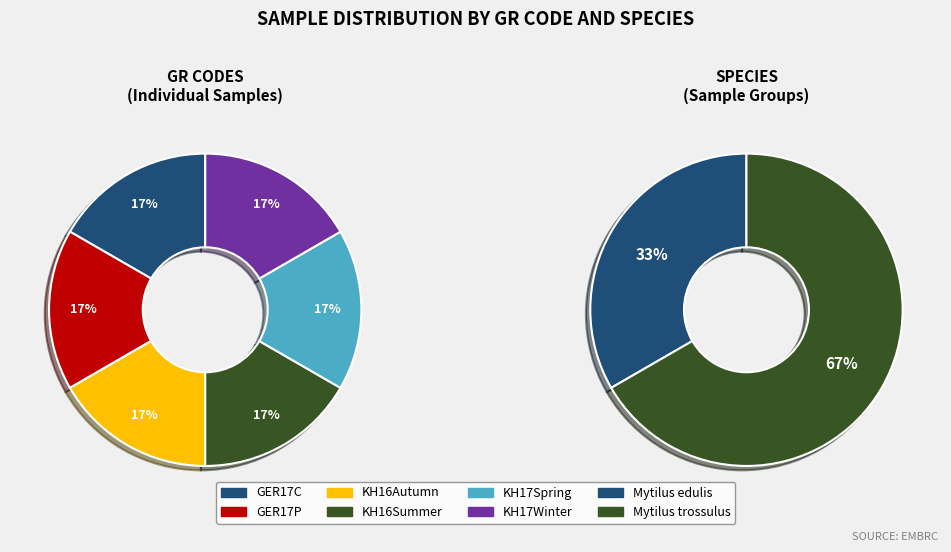

Does any single category account for the majority?

No